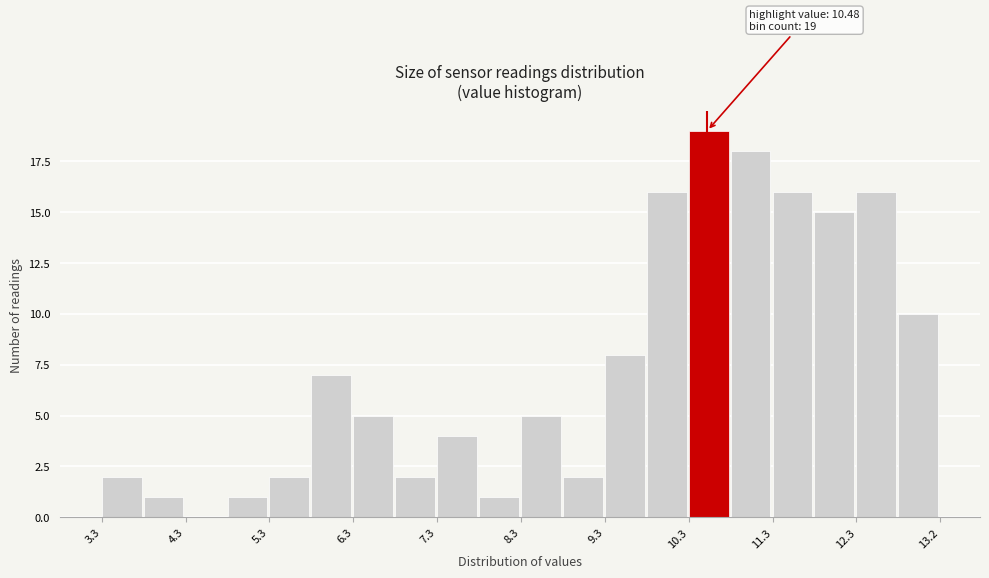

Which range on the x-axis has the tallest bar?

10.3 to 10.8